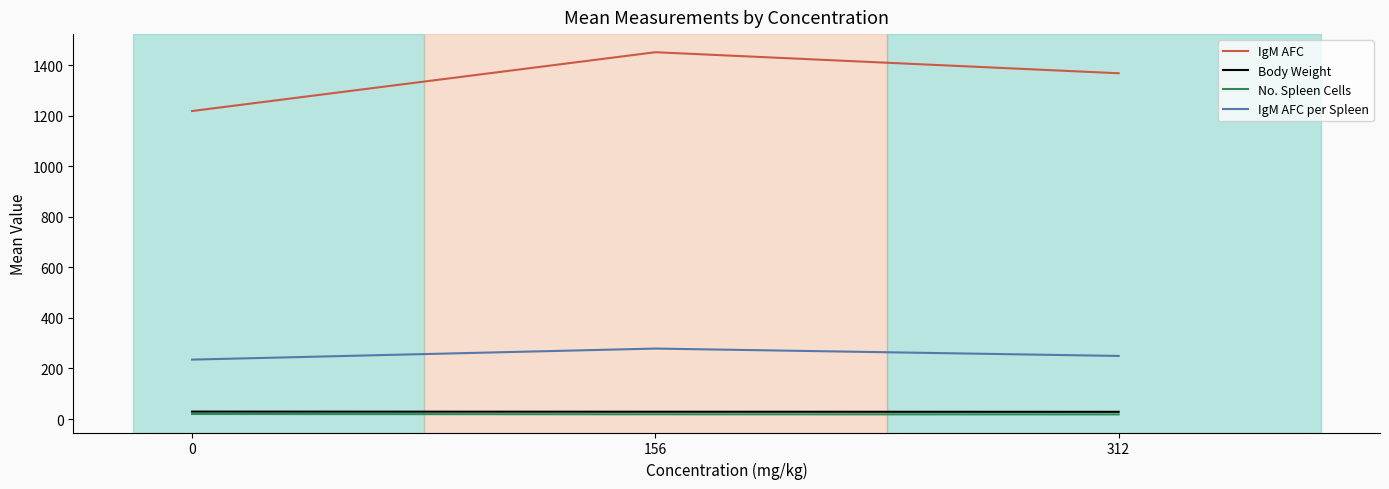

What are all the series names shown in the legend?

IgM AFC, Body Weight, No. Spleen Cells, IgM AFC per Spleen